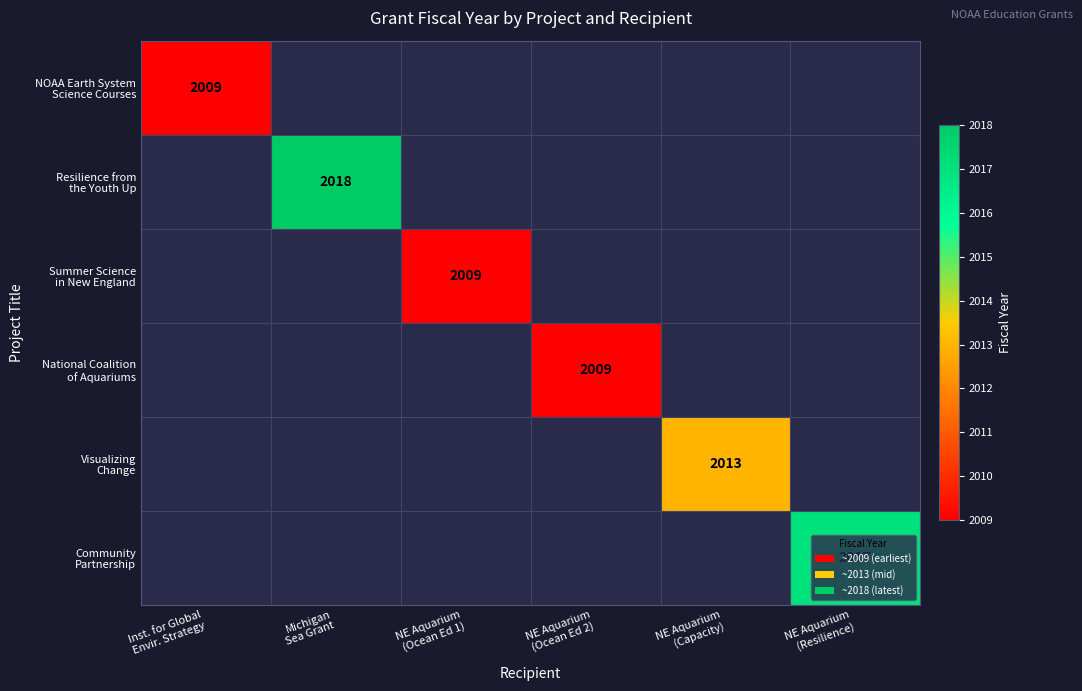

The value of Community Partnership at NE Aquarium (Resilience) is 2017.0. True or false?

True